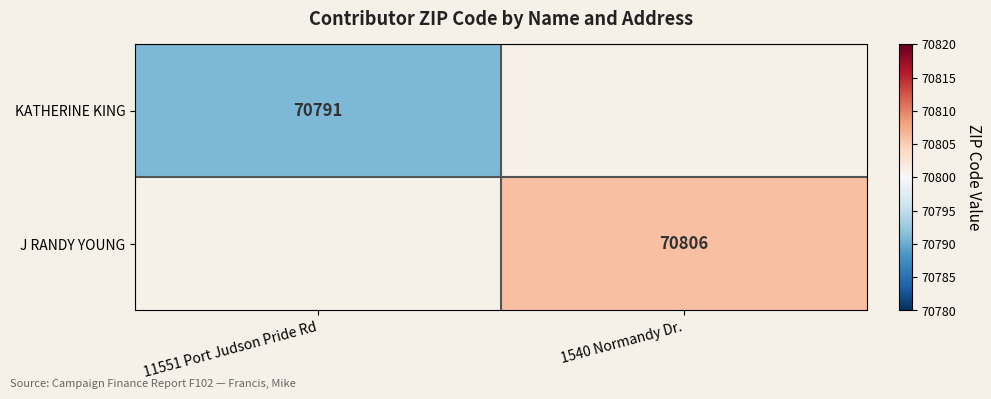

Is it true that J RANDY YOUNG equals 119732 at 1540 Normandy Dr.?

False